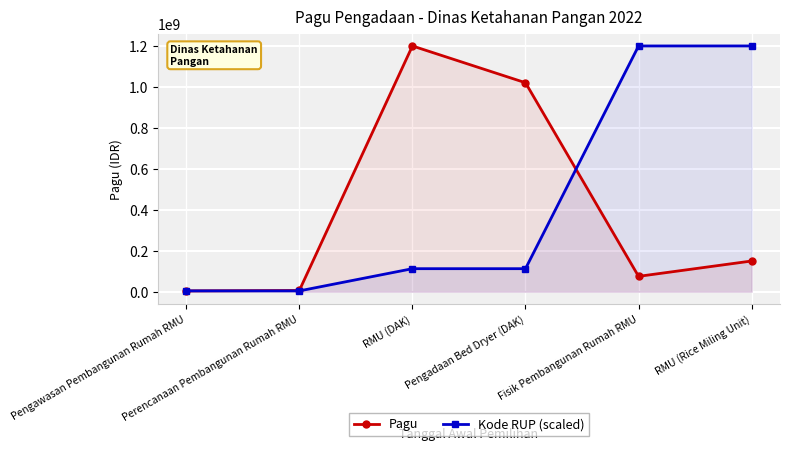

What is the label of the 3rd point from the left?

RMU (DAK)